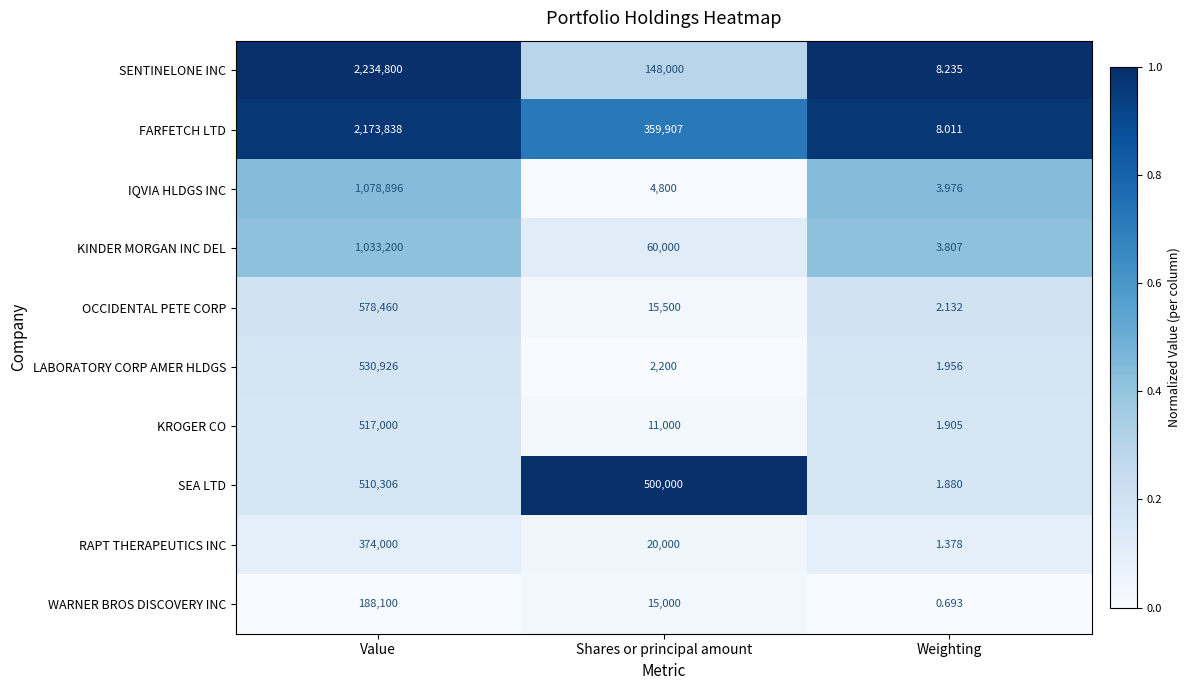

Which series has the largest total across all categories?

FARFETCH LTD